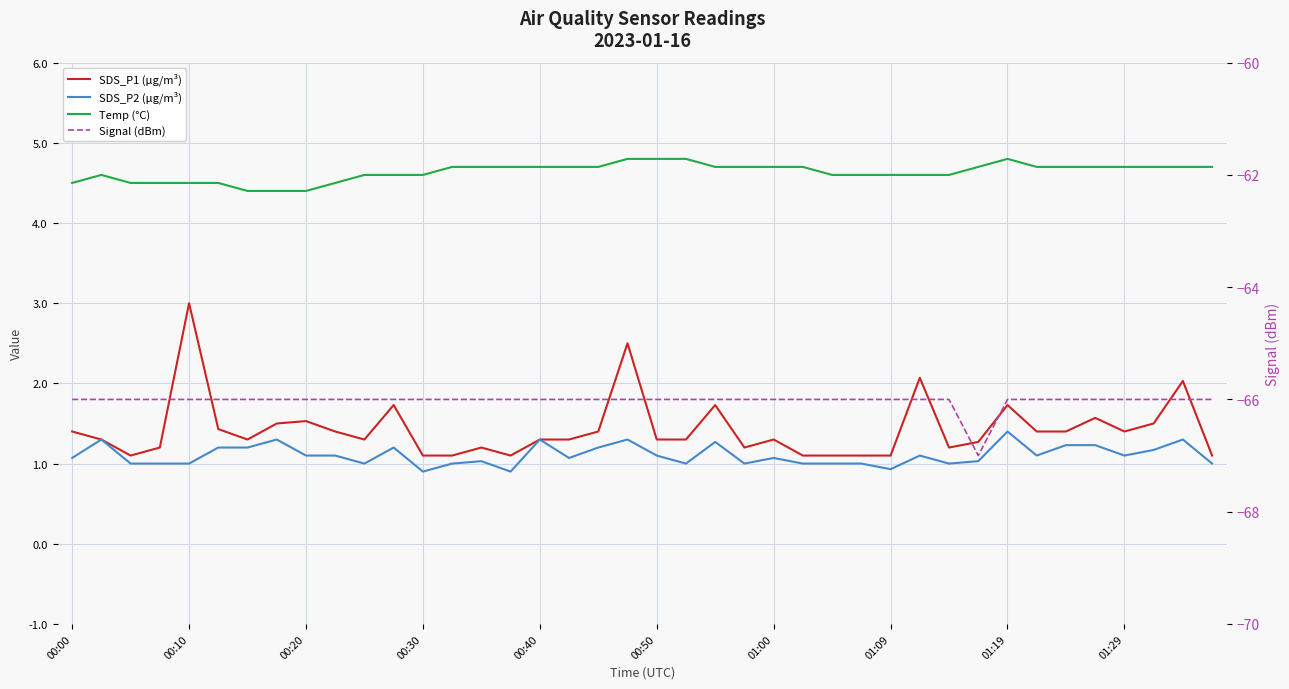

What is the difference between the maximum and minimum values in the SDS_P2 (µg/m³) series?

0.5